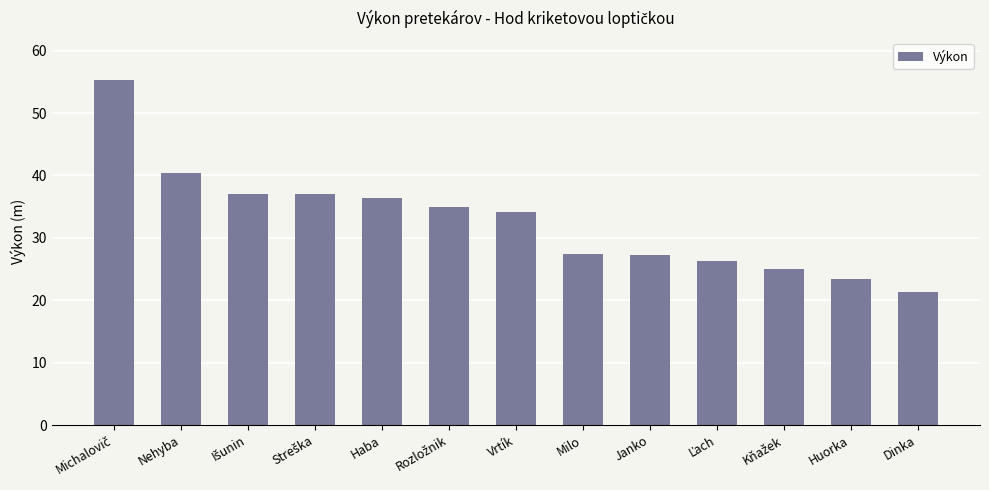

Is it true that the value at Nehyba is 40.4?

True